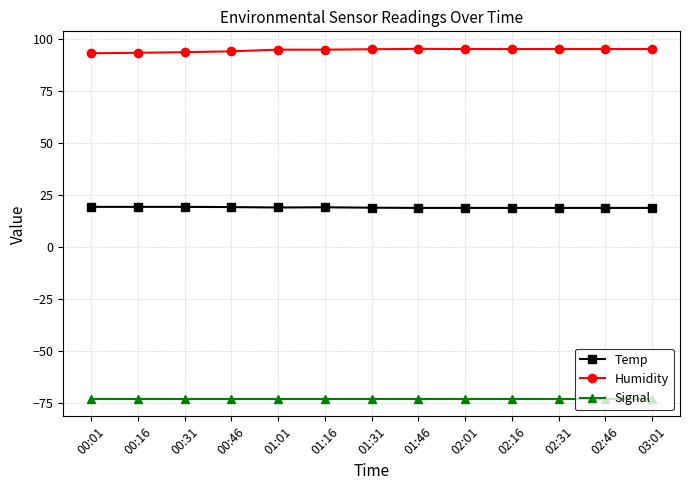

Is the value of Humidity at 00:46 greater than the value of Signal at 01:01?

Yes